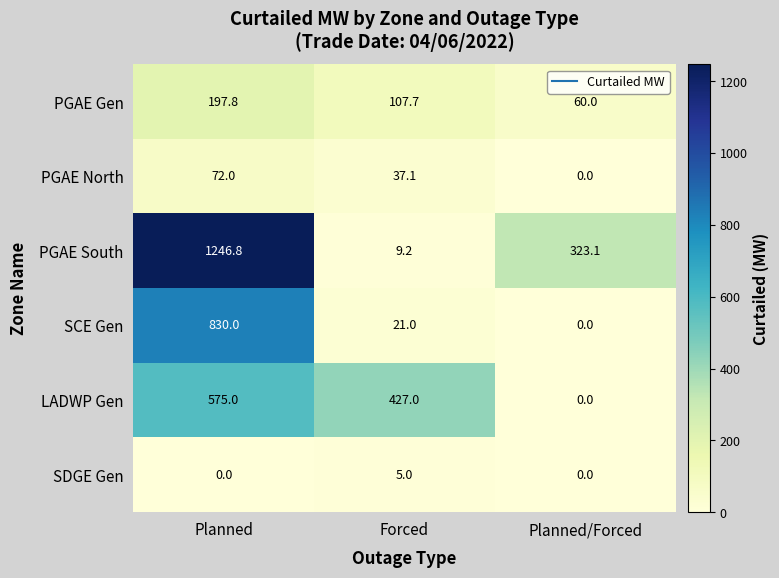

The PGAE North series shows 0.0 at Planned/Forced. True or false?

True